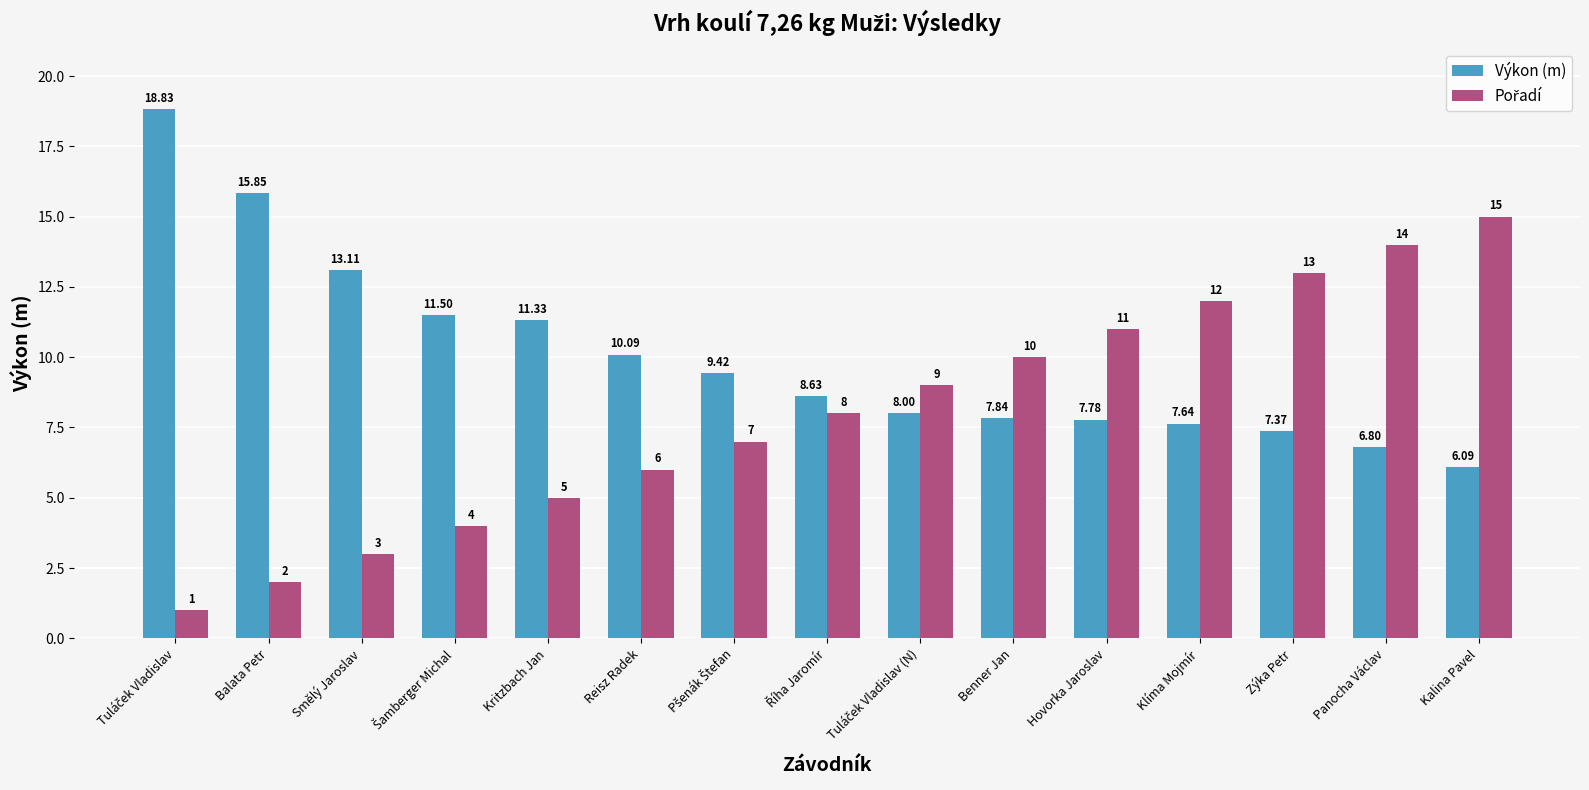

What is the sum of all Výkon (m) values?

150.3